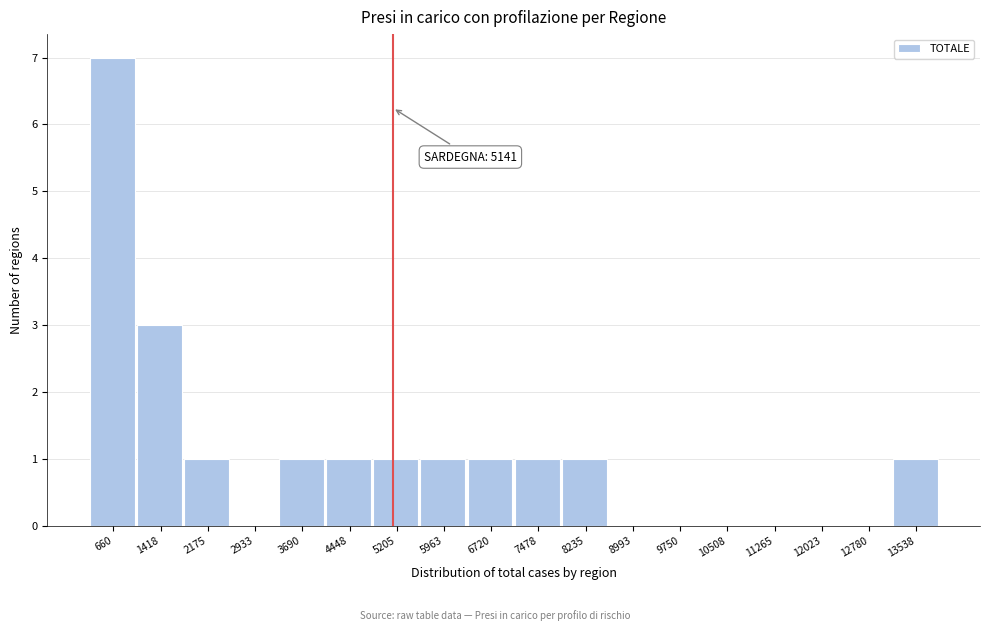

Over which range of the x-axis is the bar tallest?

300 to 1000